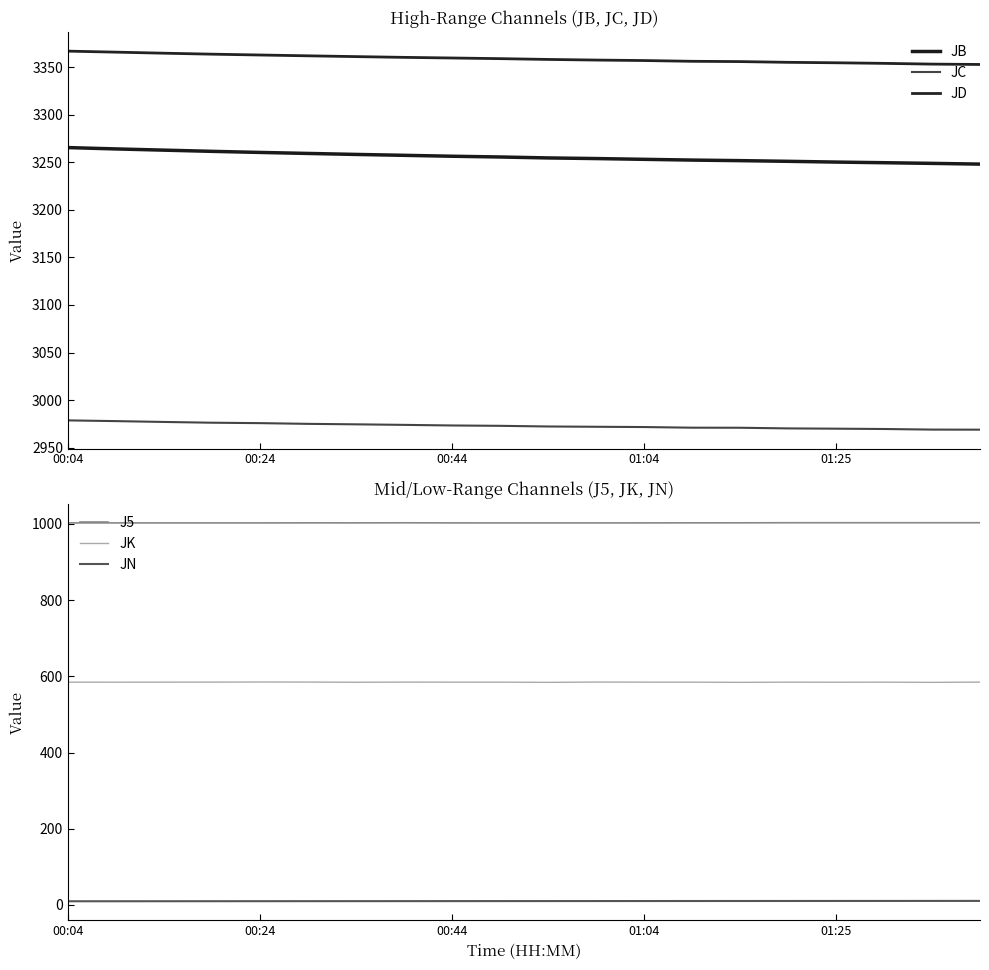

What is the minimum value for JK?

584.0